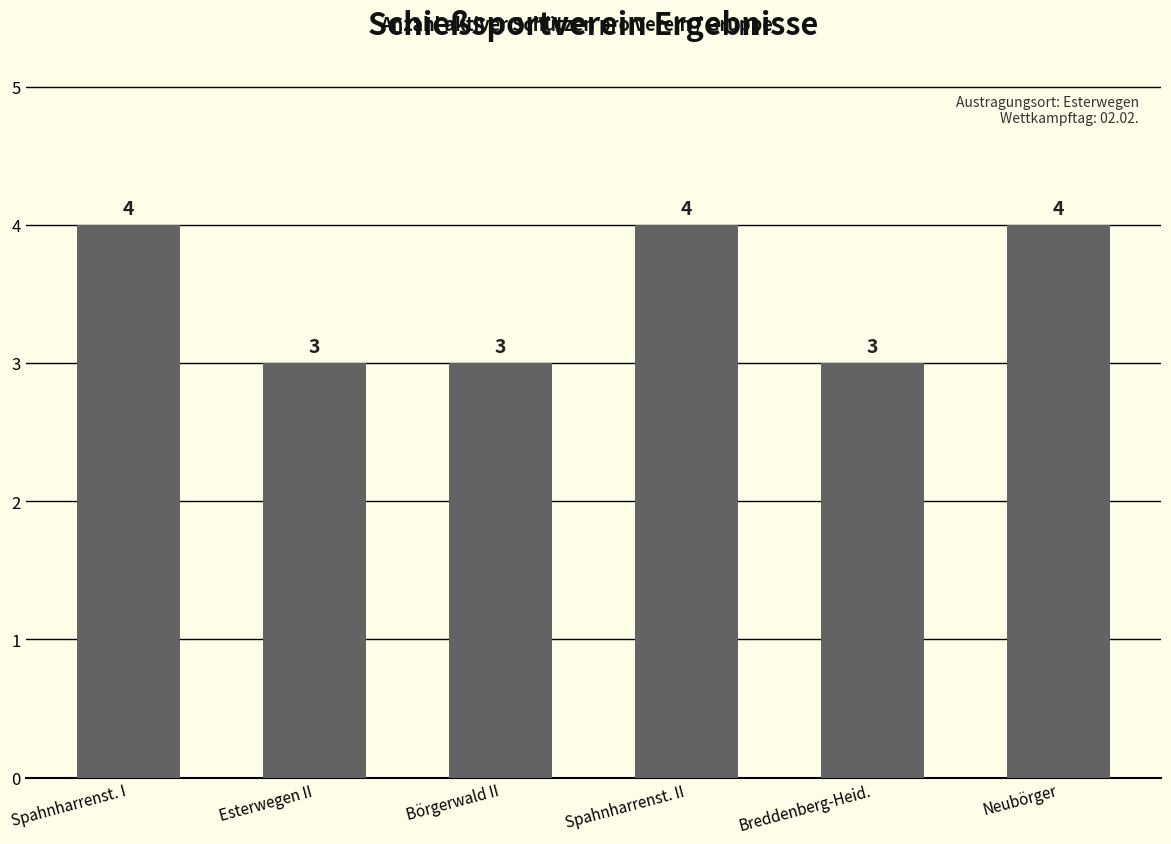

How many bars are there in total?

6